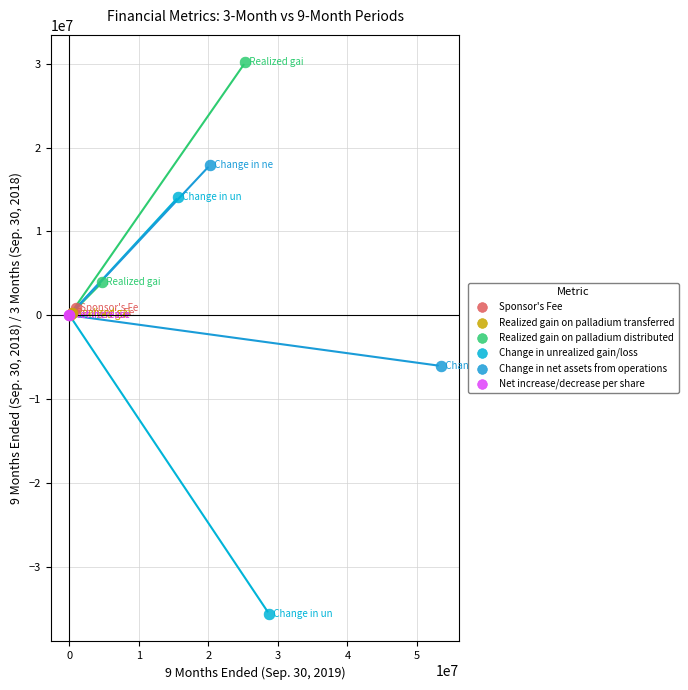

Which series contains the lowest Y value?

Change in unrealized gain/loss